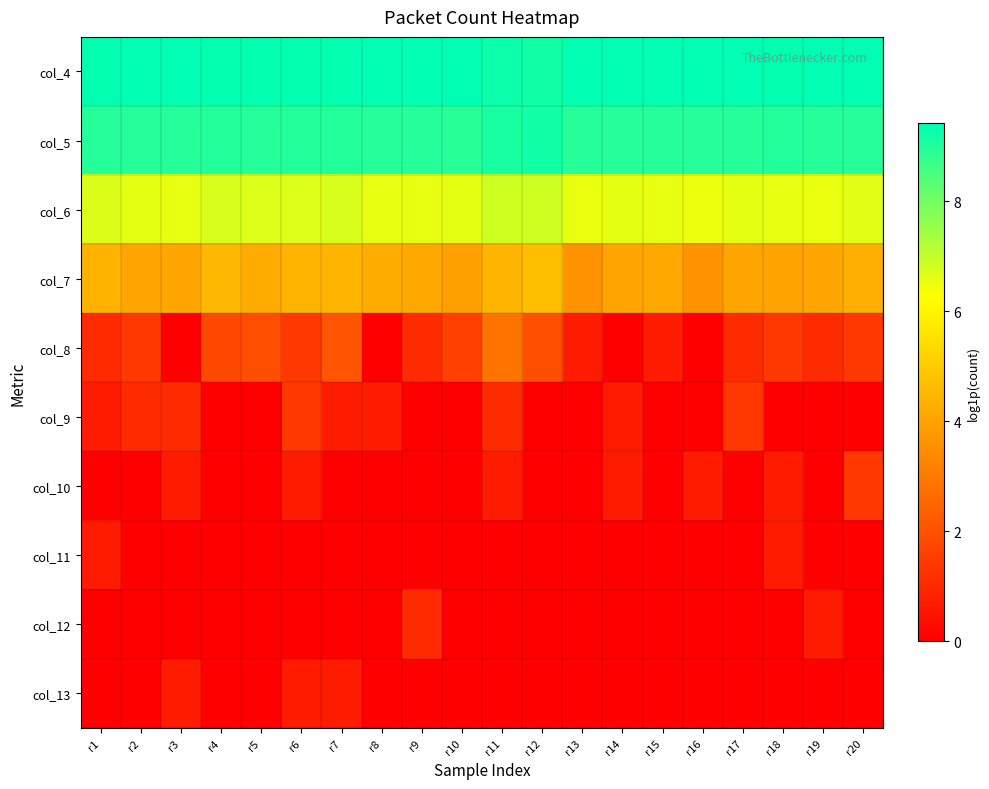

How many data points does each series have?

20